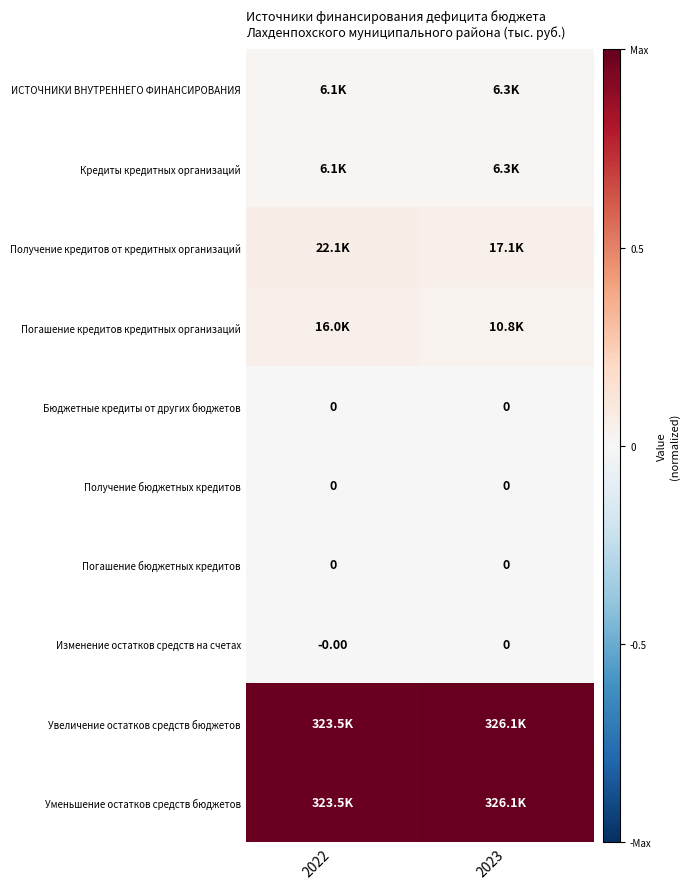

At which category is the sum across all series the highest?

2022